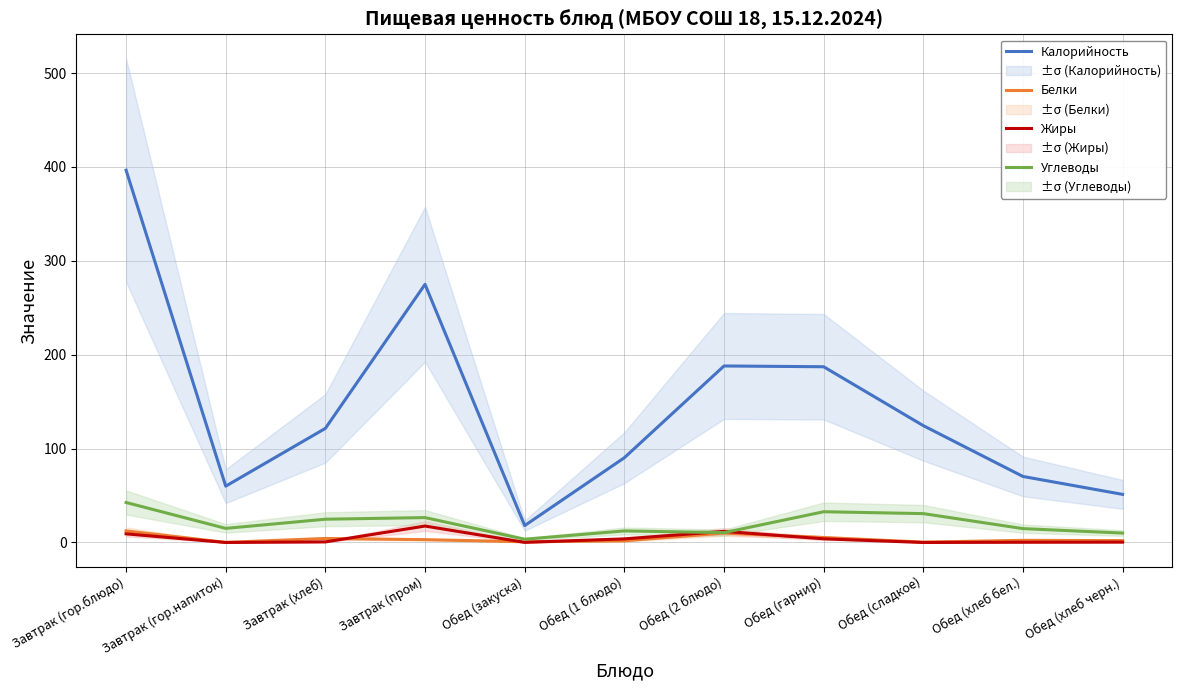

In Углеводы, how many points are lower than both neighbors (excluding endpoints)?

3